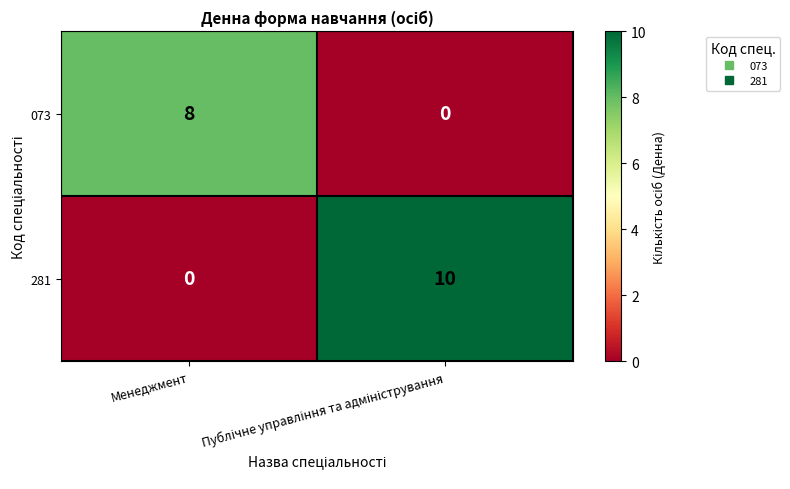

Which series has the largest total across all categories?

281